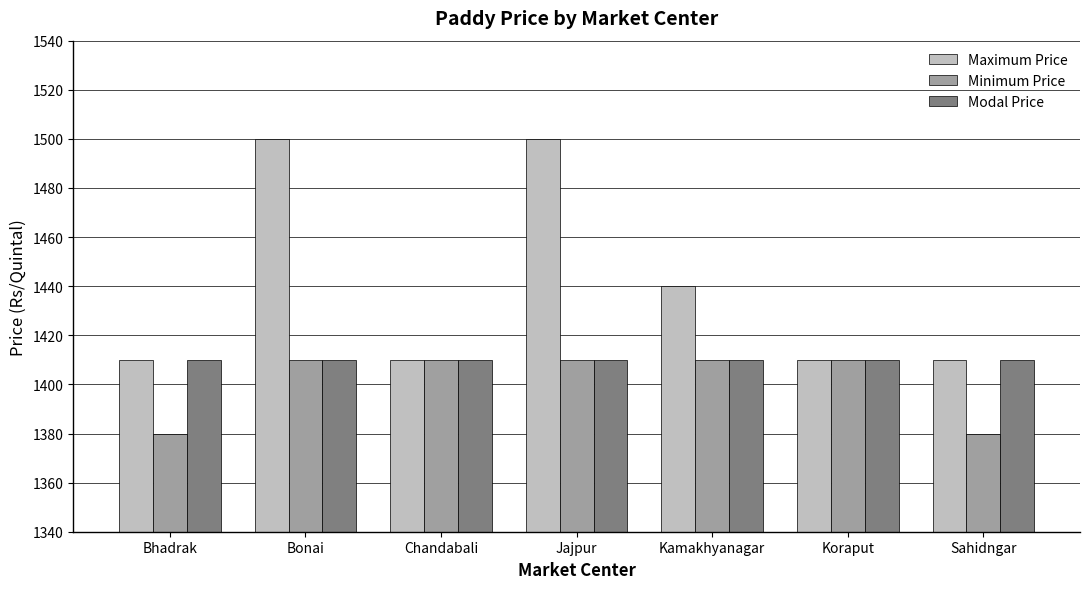

What are all the series names shown in the legend?

Maximum Price, Minimum Price, Modal Price